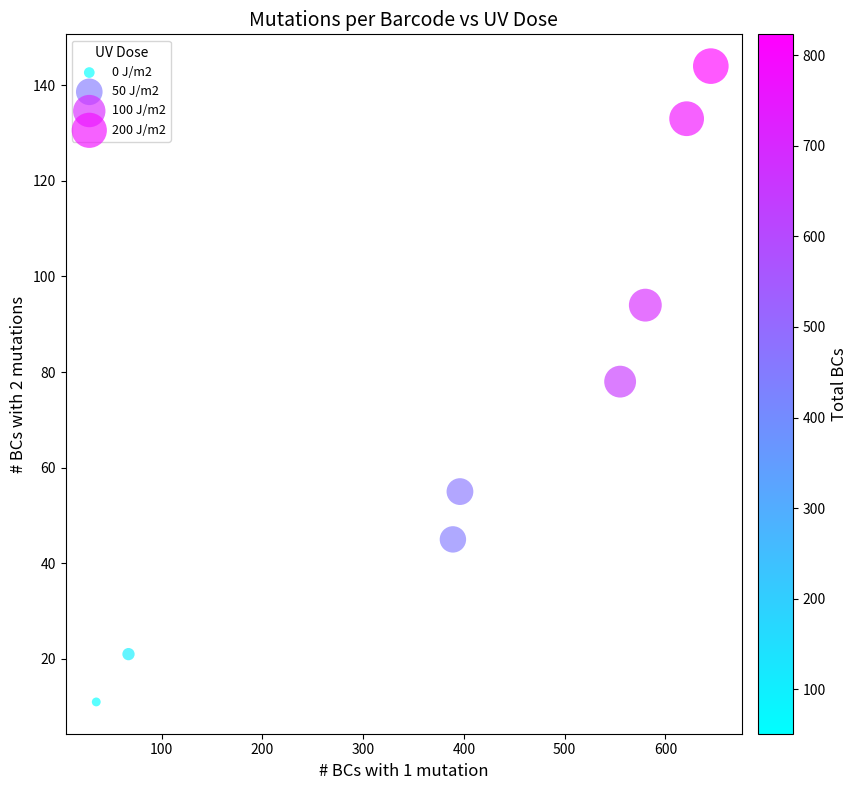

Which series reaches the minimum Y coordinate?

0 J/m2